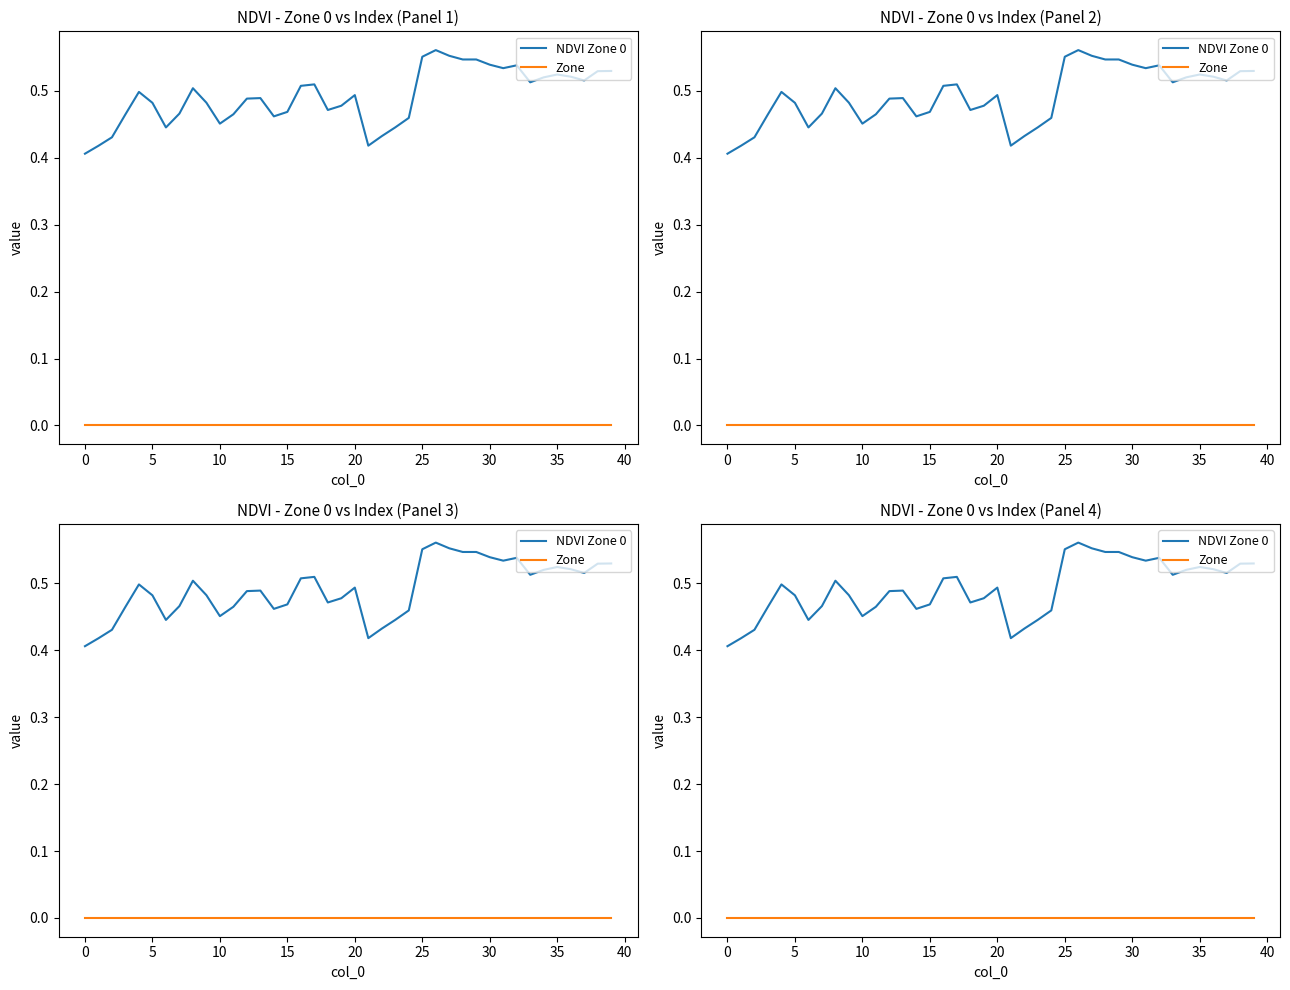

How many lines are shown in the chart?

2